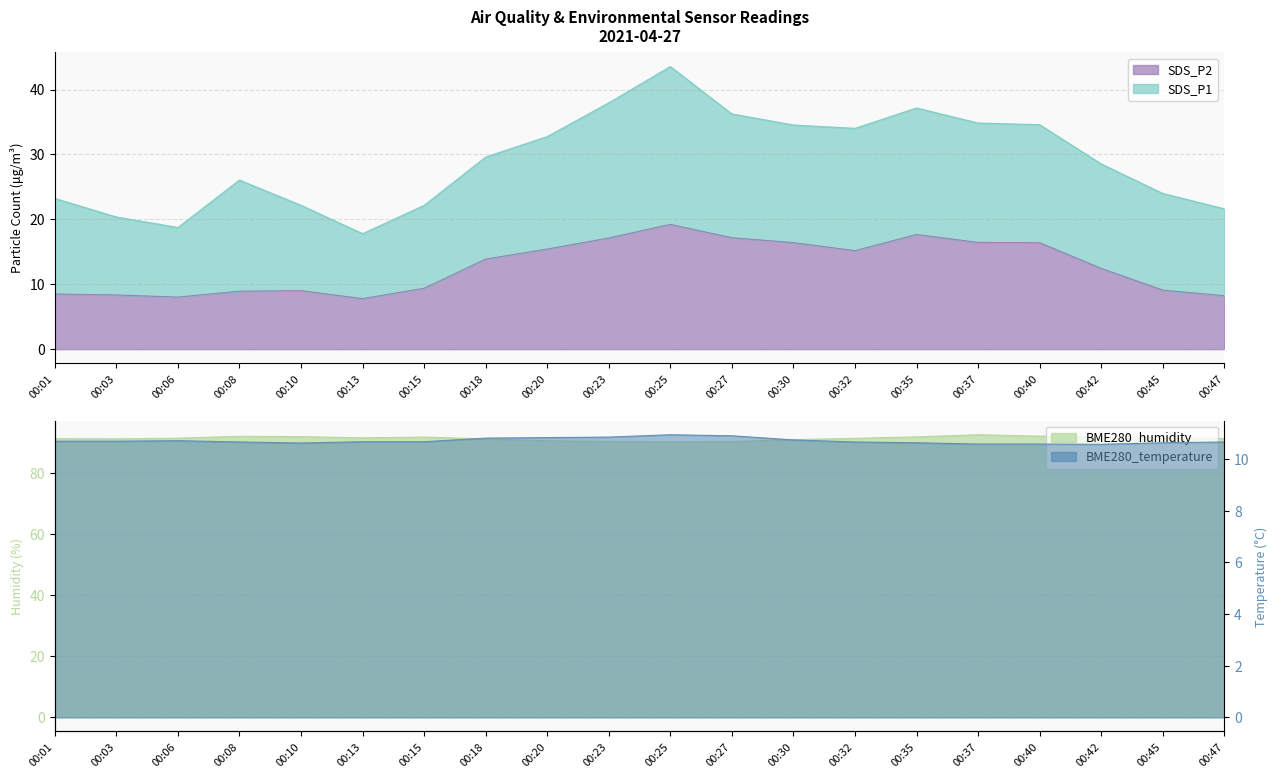

What is the spread (max minus min) of values at 00:10?

82.8